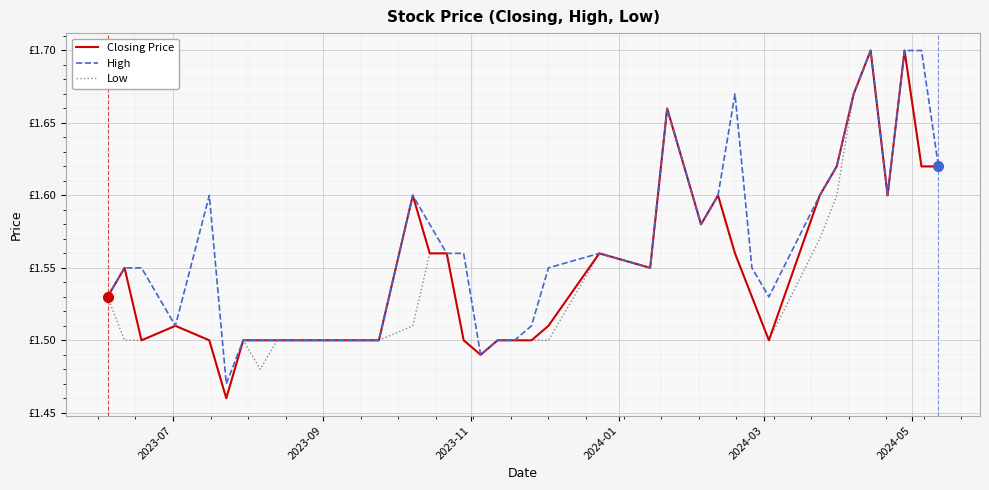

What is the sum of all Low values?

61.7